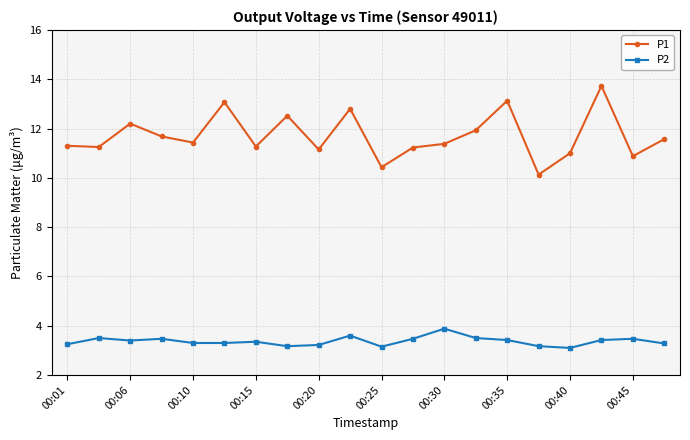

How many P2 values are between 3 and 4?

20